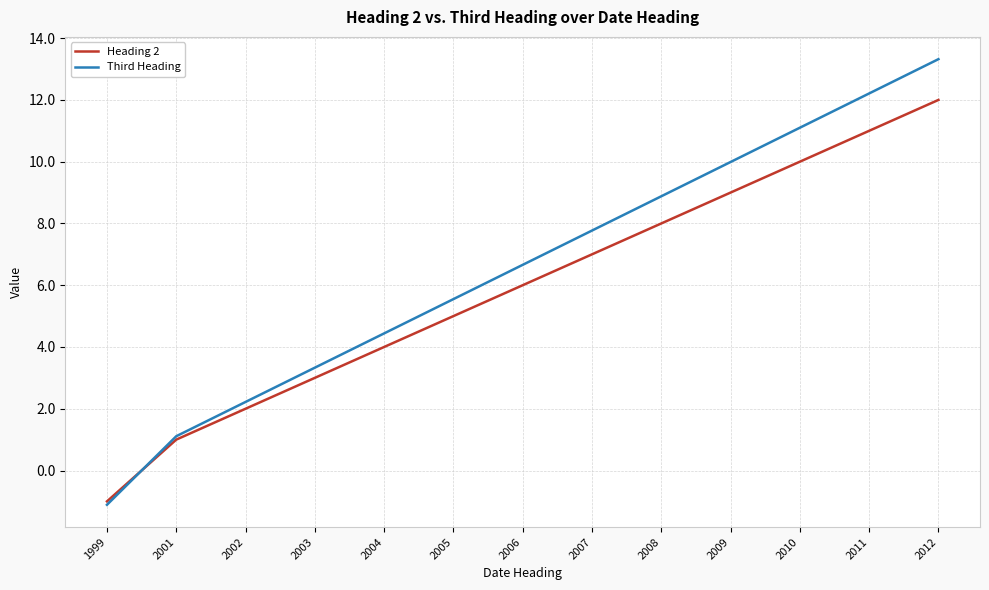

Rank the series at 2007 from lowest to highest value.

Heading 2, Third Heading